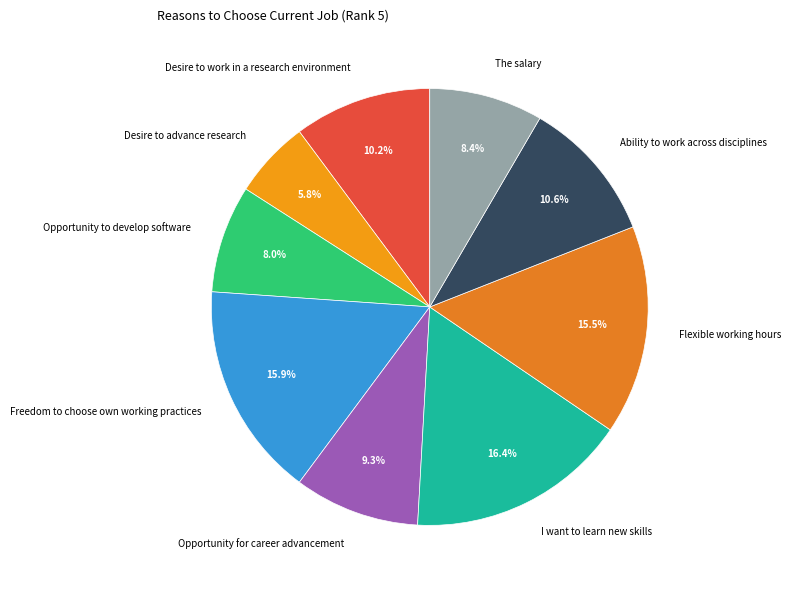

Which category has the smallest portion of the pie?

Desire to advance research